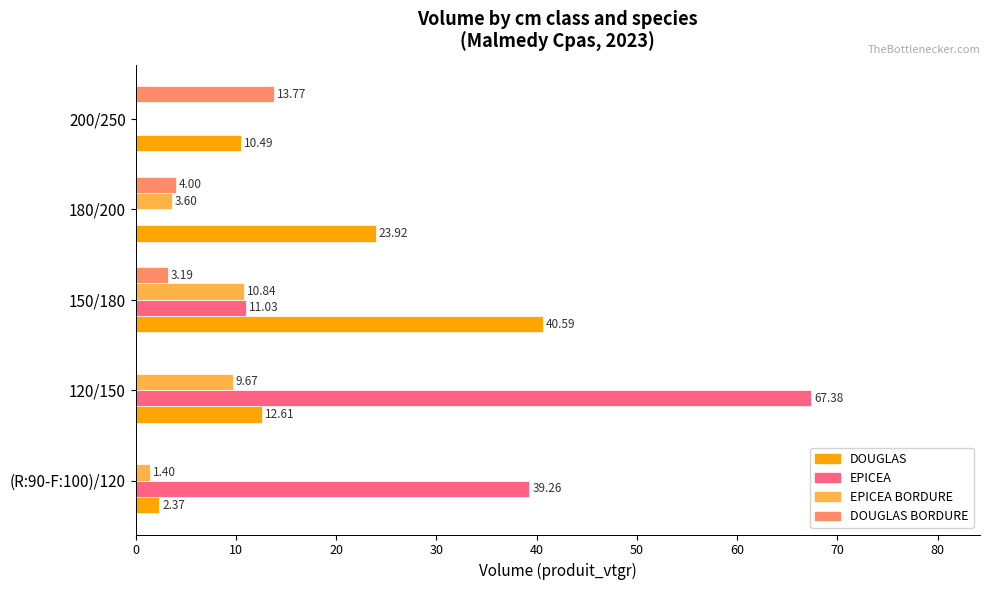

At which category is the sum across all series the highest?

120/150